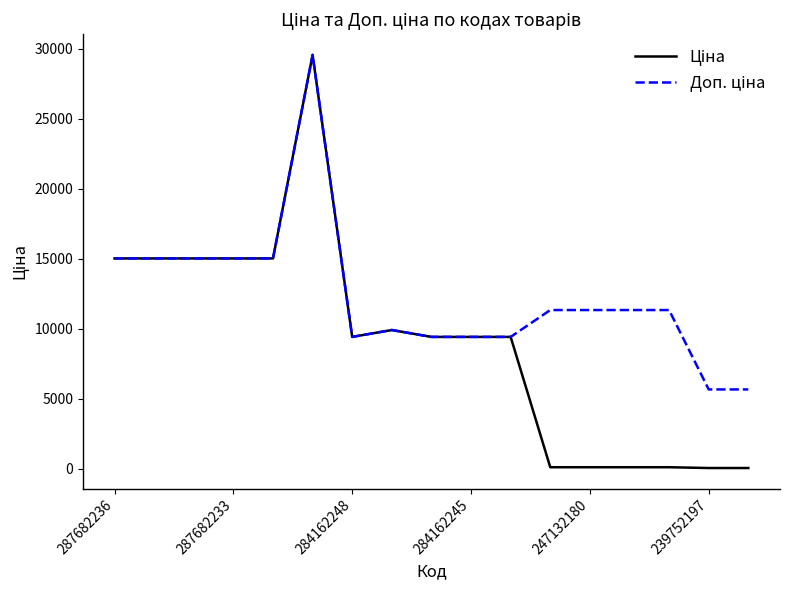

At which label does Ціна first exceed 9416?

287682236